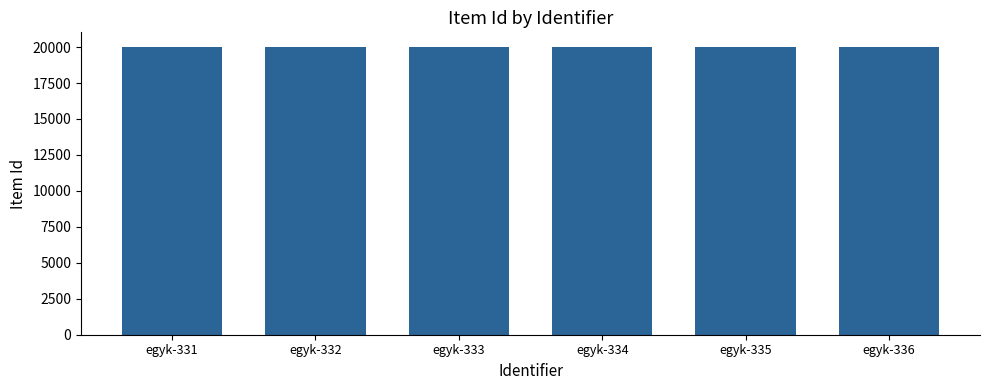

What is the value of the 5th bar from the left?

20023